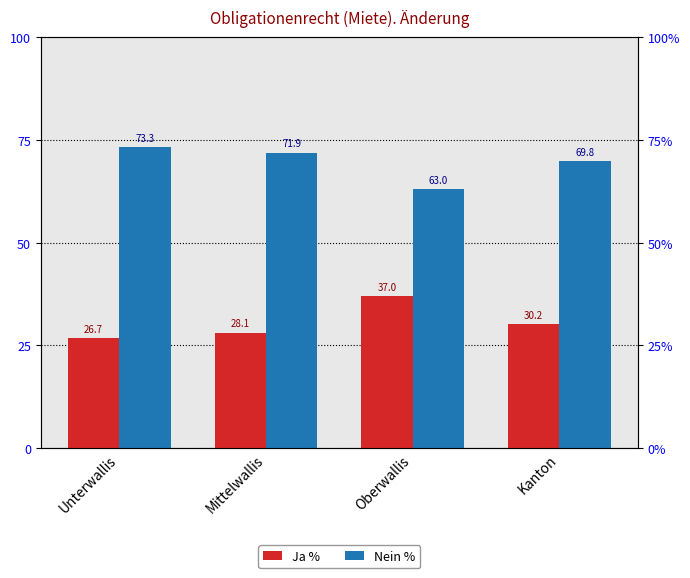

True or false: Nein % has a value of 73.3 at Unterwallis.

True